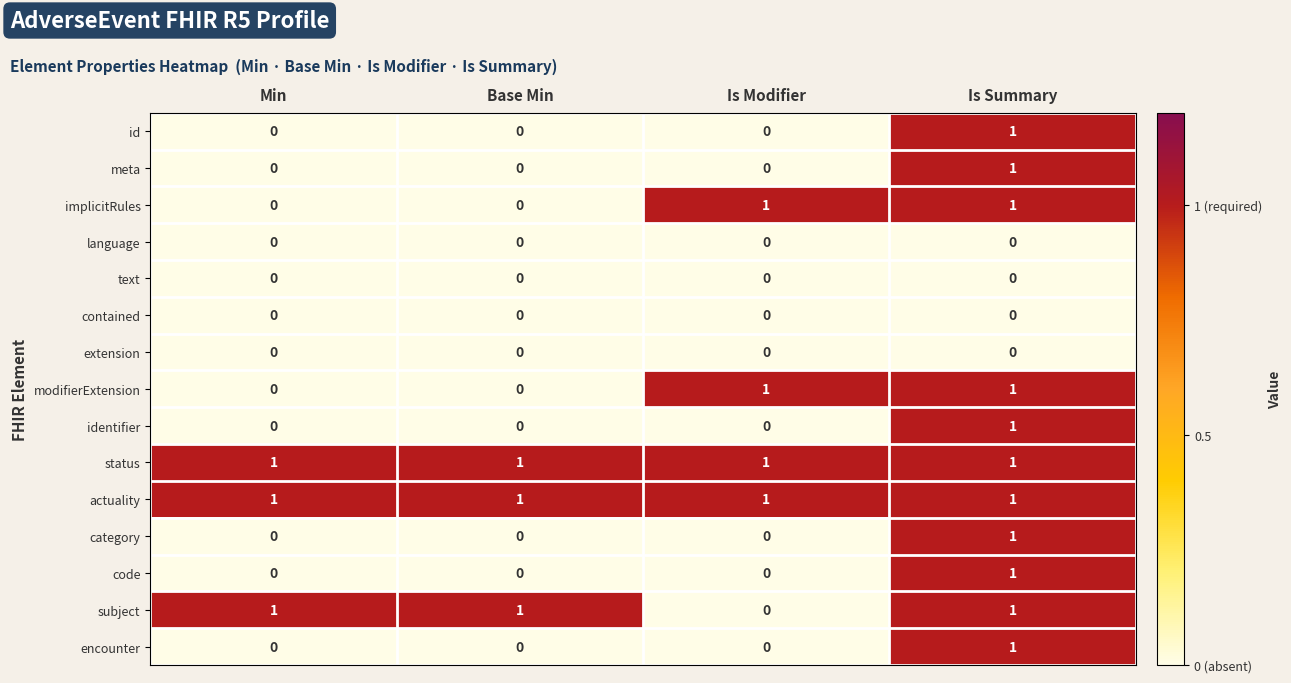

At which label is subject closest to 0?

Is Modifier